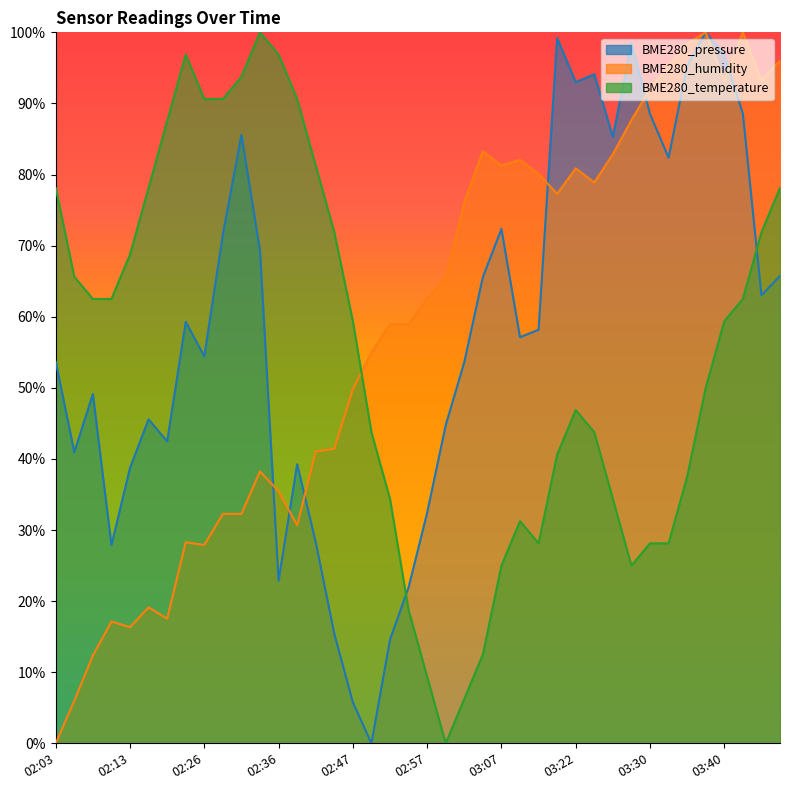

What is the value of the BME280_temperature point at the 34th from the left?

0.3